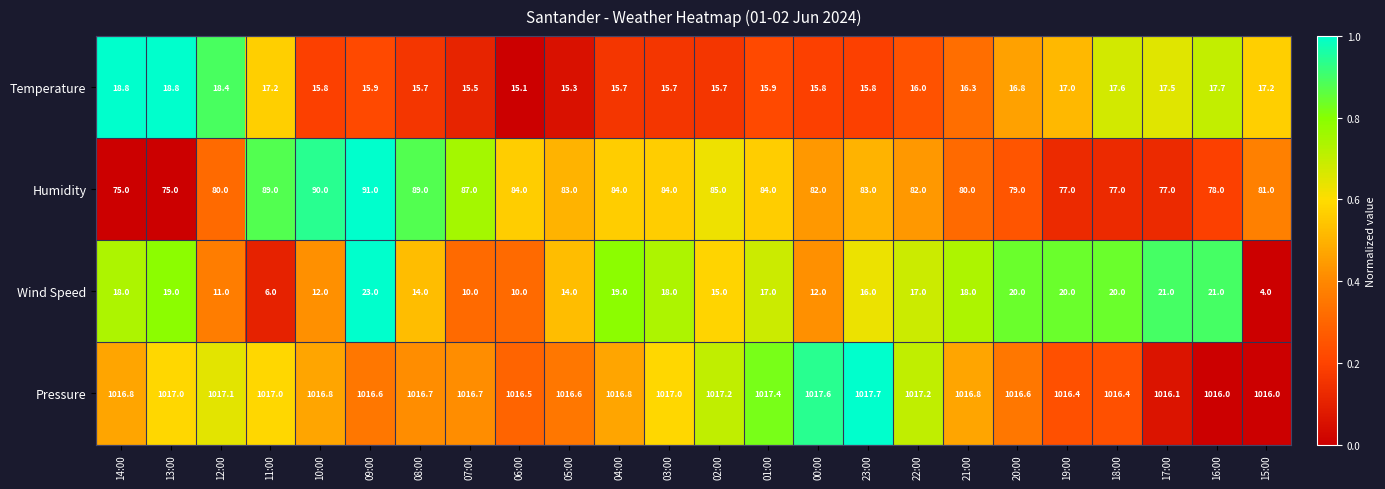

At which category does the chart reach its peak across all series?

23:00